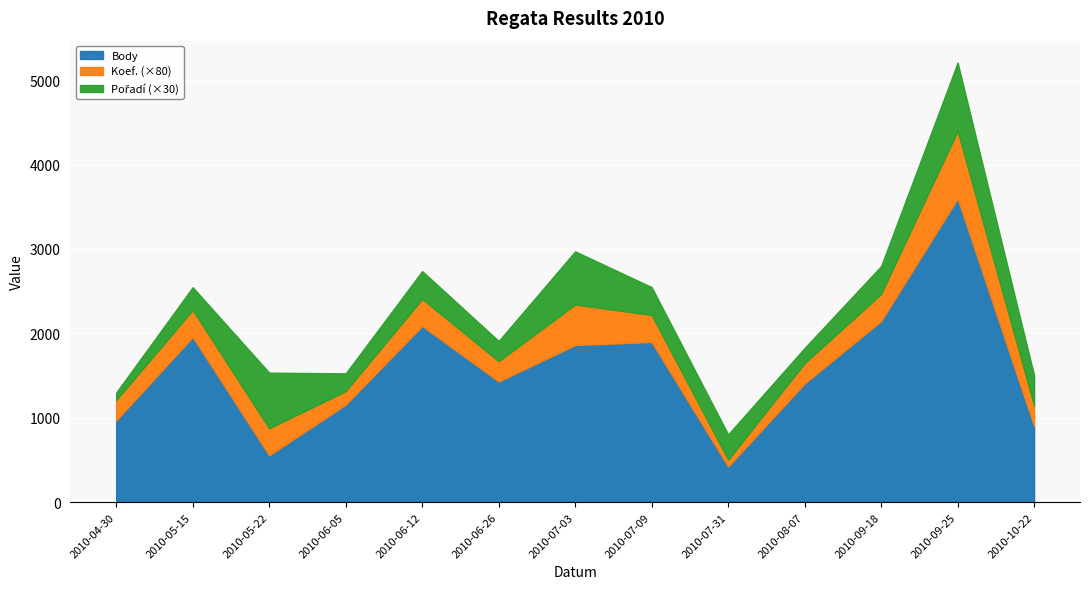

The value of Body at 2010-10-22 is 527. True or false?

False